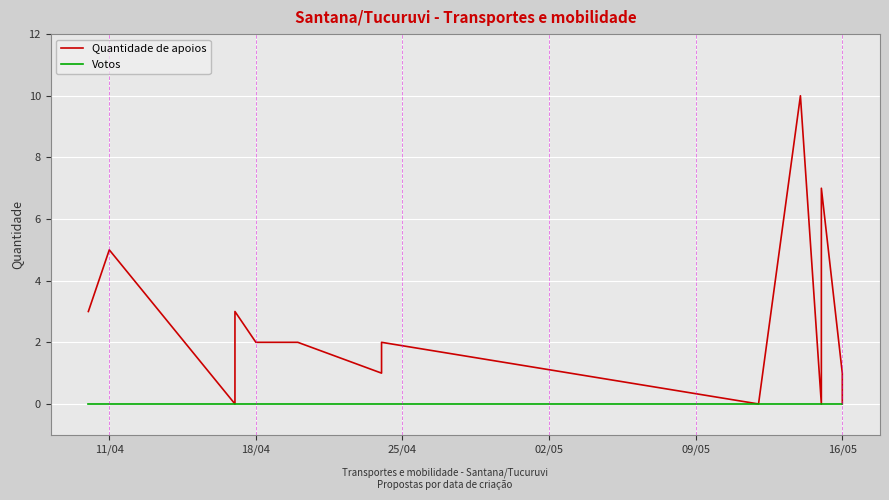

What is the label of the 16th point from the left?

16/05